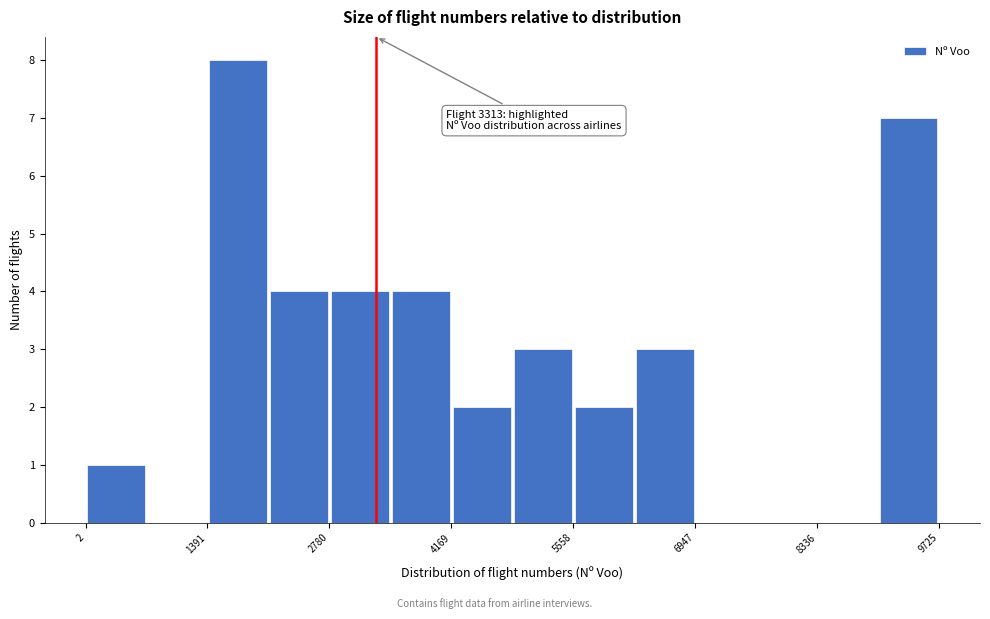

Read against the x-axis, roughly where is the centre of the tallest bar?

1800